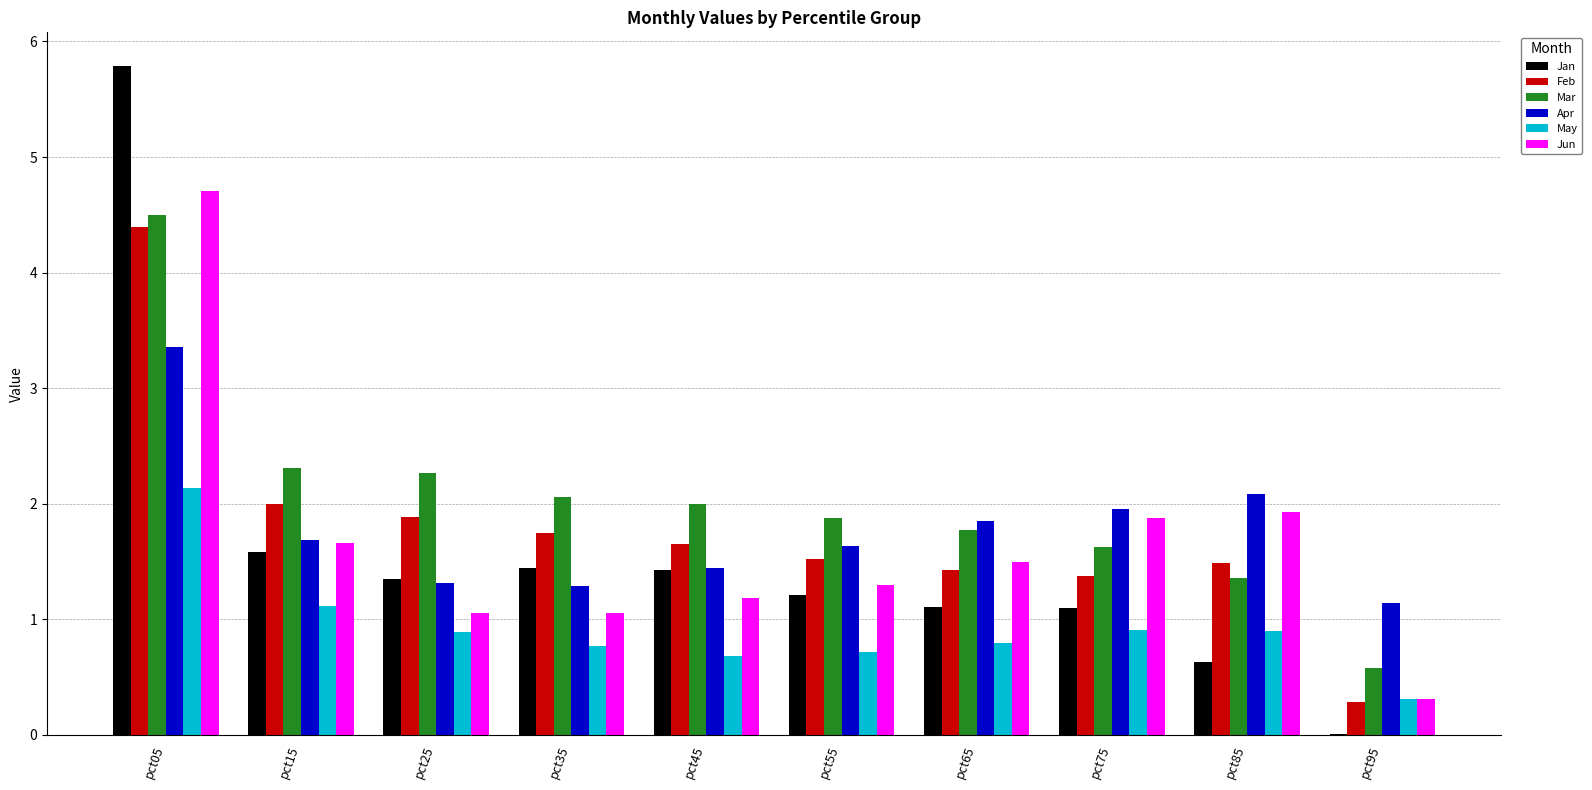

How many data points in Jun are above 1?

9